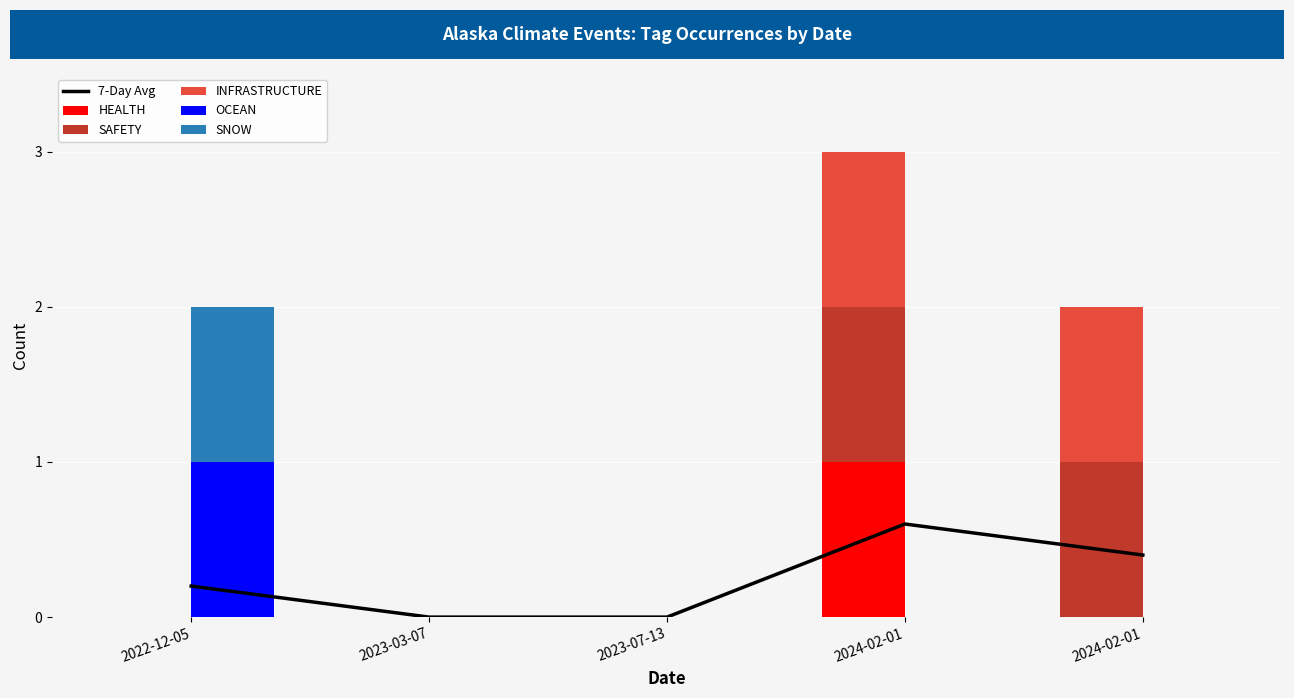

Rank the series at 2022-12-05 from lowest to highest value.

HEALTH, SAFETY, INFRASTRUCTURE, 7-Day Avg, OCEAN, SNOW